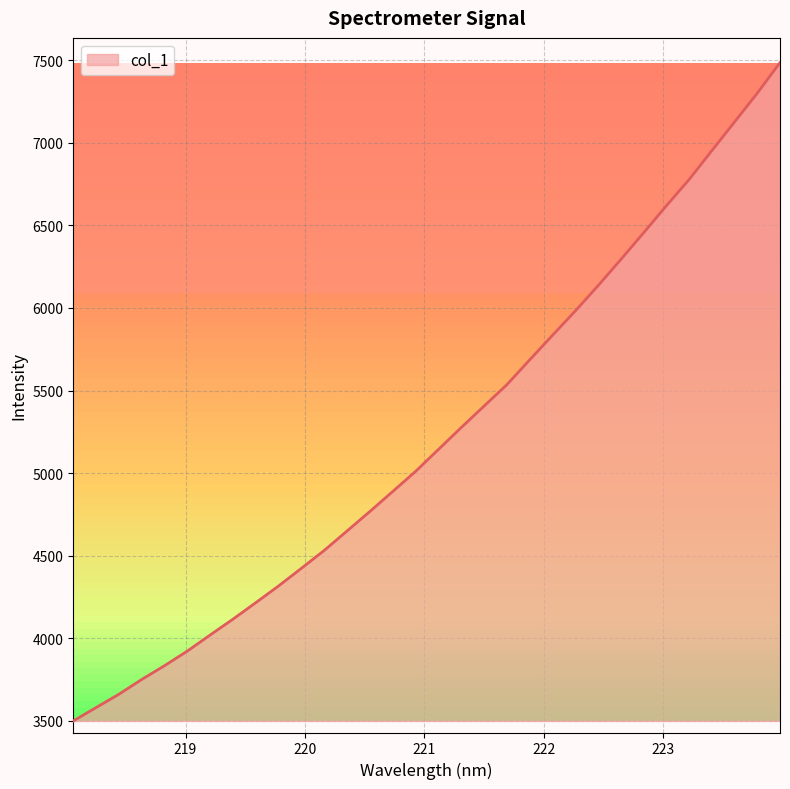

What is the maximum value shown in the chart?

7485.8